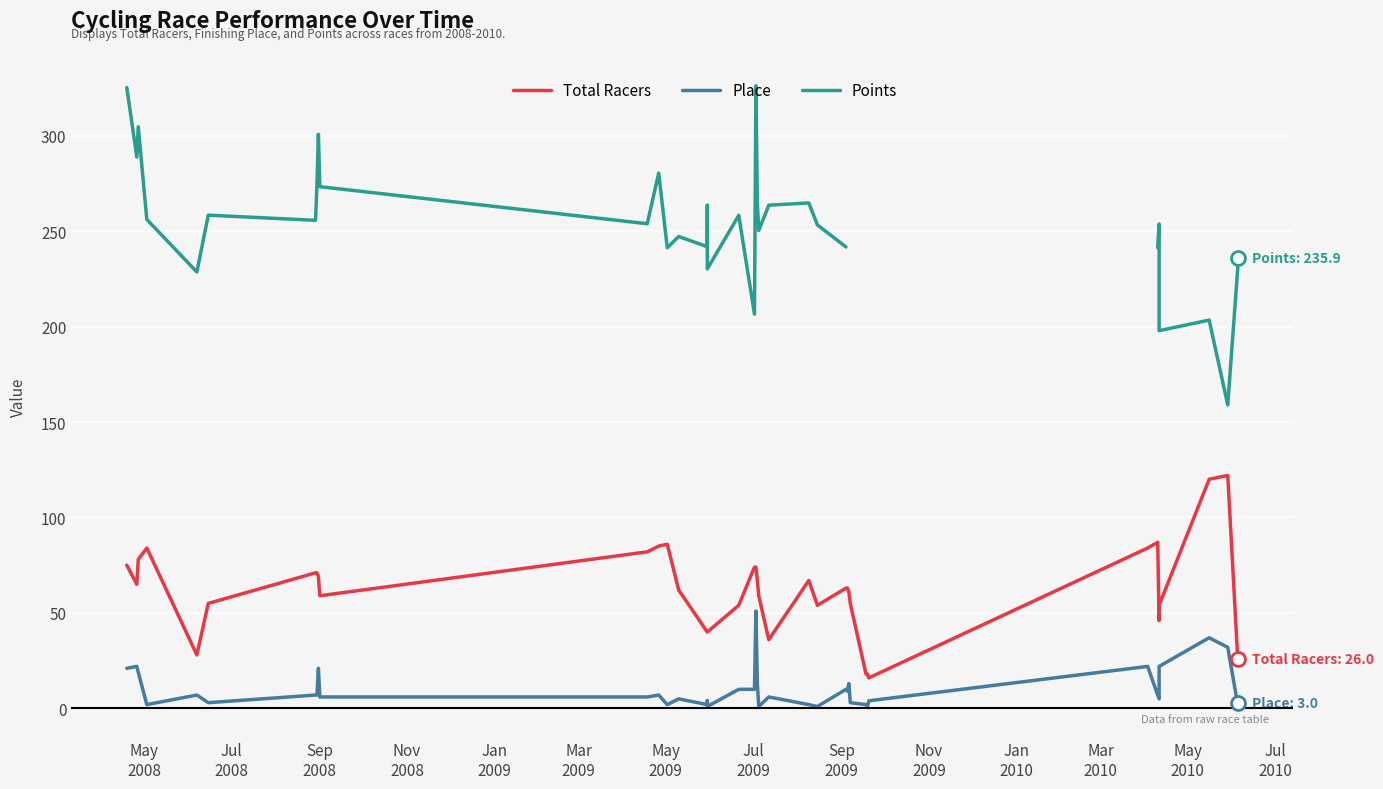

Rank the series at May
2010 from lowest to highest value.

Place, Total Racers, Points